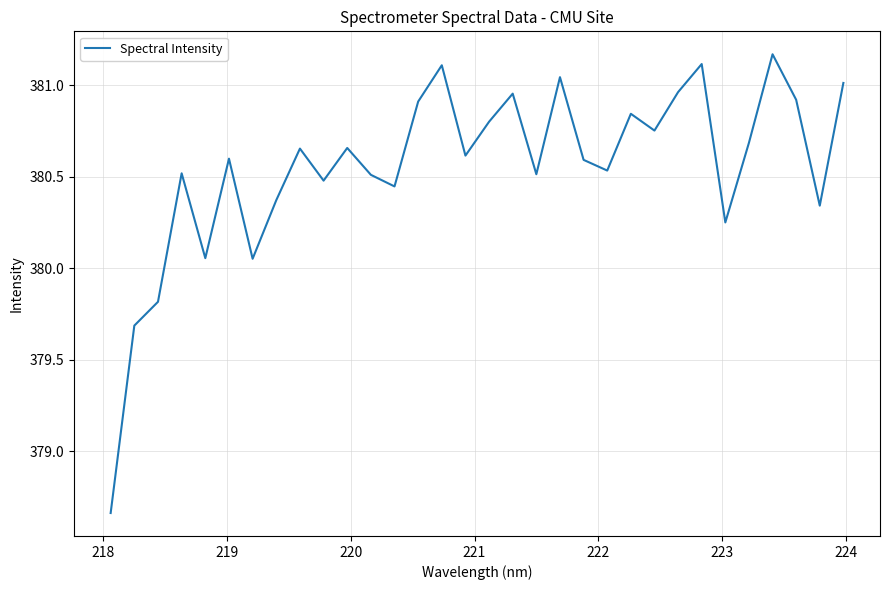

What is the difference between the maximum and minimum values?

2.5